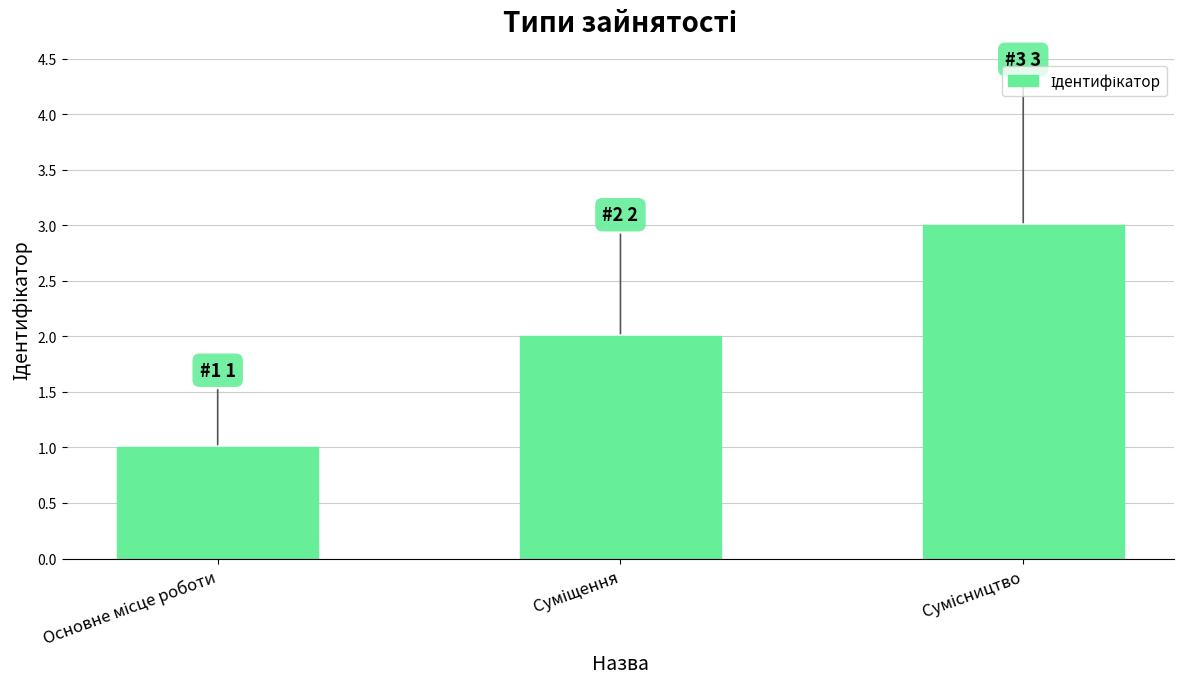

Reading left to right, list all the values displayed in this chart.

1	2	3